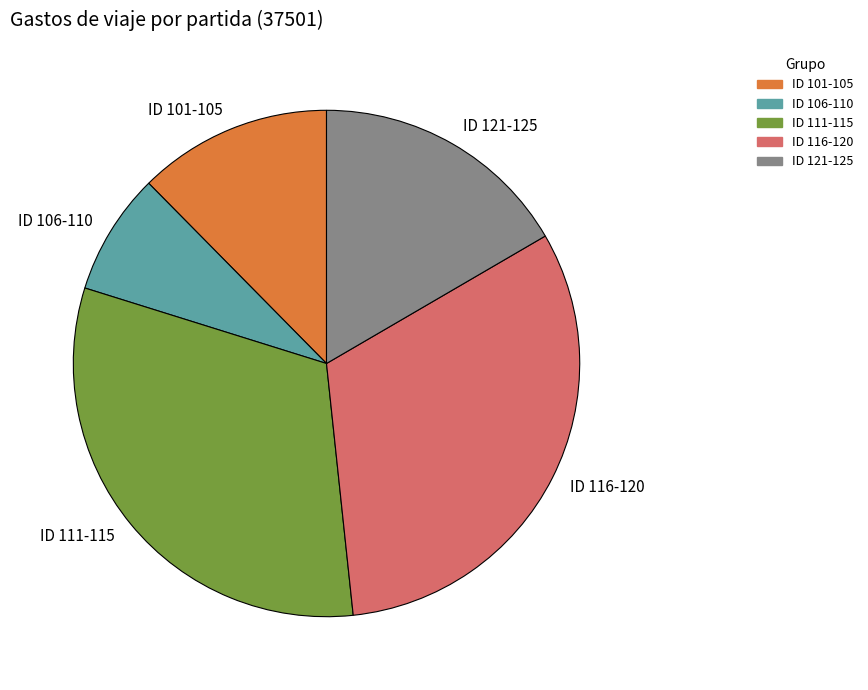

What is the smallest slice in the pie chart?

ID 106-110